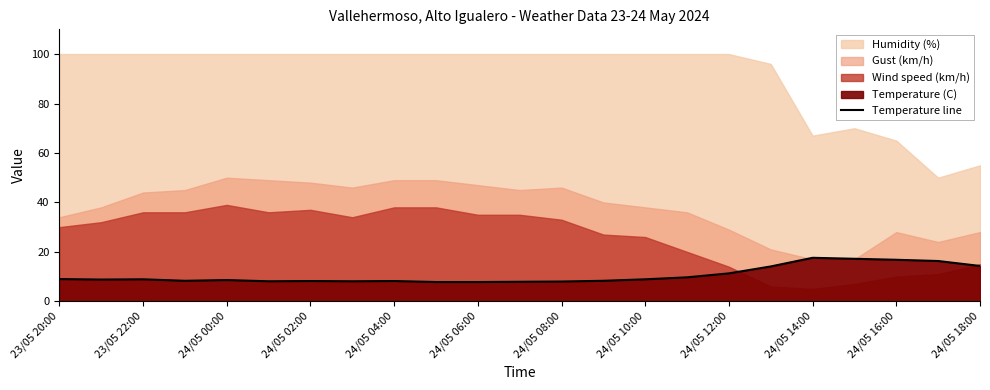

What is the lowest value of the Temperature line series?

7.8